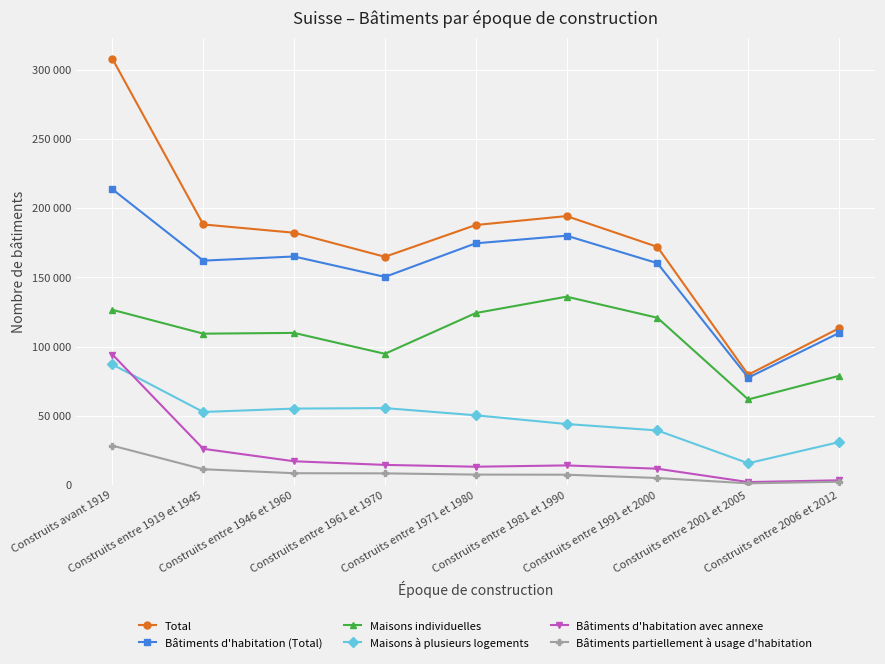

At which category does Total reach its first local peak?

Construits entre 1981 et 1990